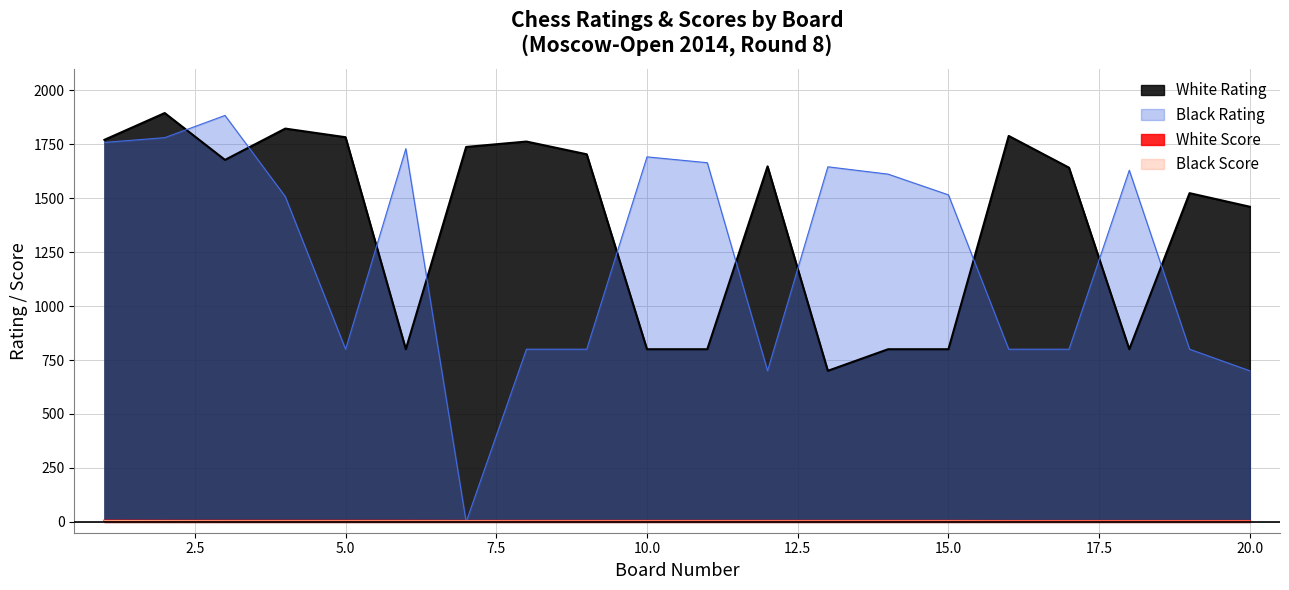

True or false: Black Score has more than 2 interior local peaks.

False